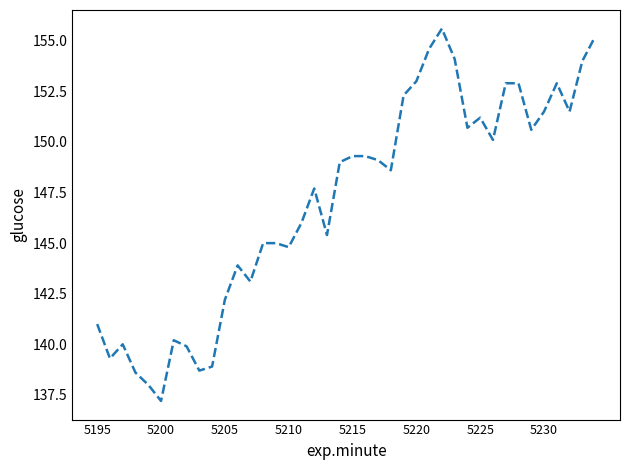

What is the smallest value displayed?

137.2